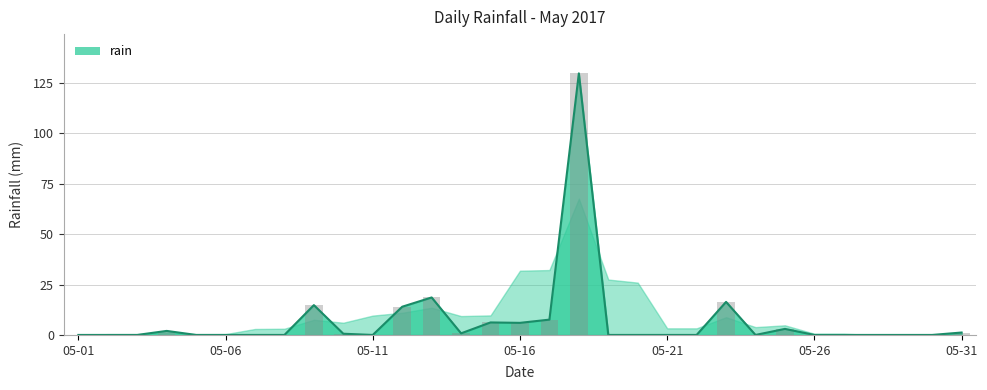

Is it true that the value at 2017-05-05 is -65.6?

False